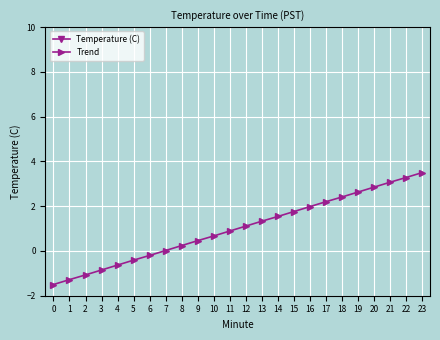

What is the highest value of the Trend series?

3.5